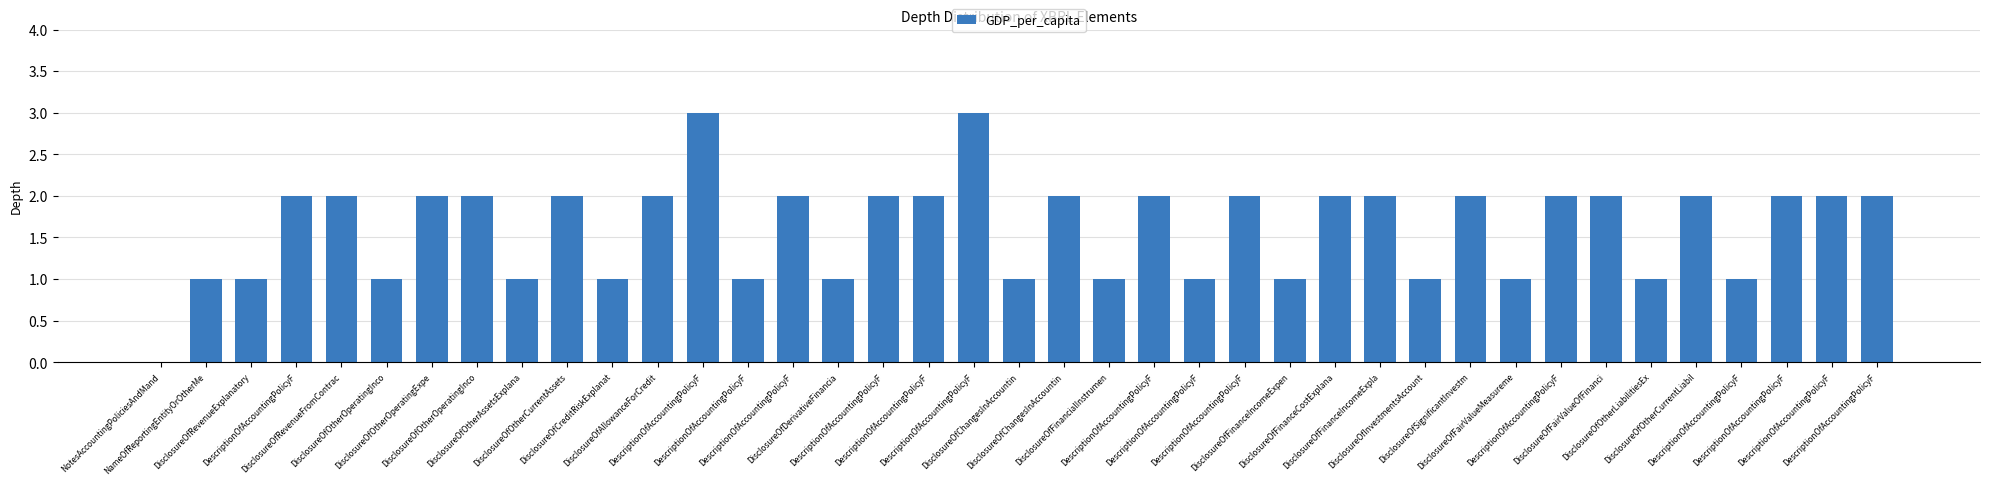

Are the bars horizontal?

No